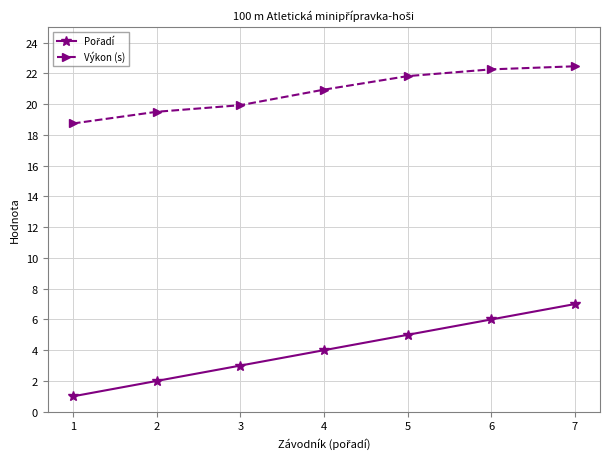

What is the value of the Výkon (s) point at the 2nd from the left?

19.5